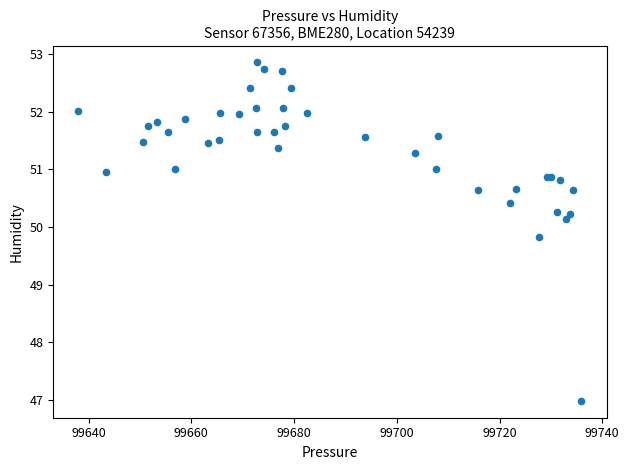

What Y value in the scatter plot is closest to 49?

49.8